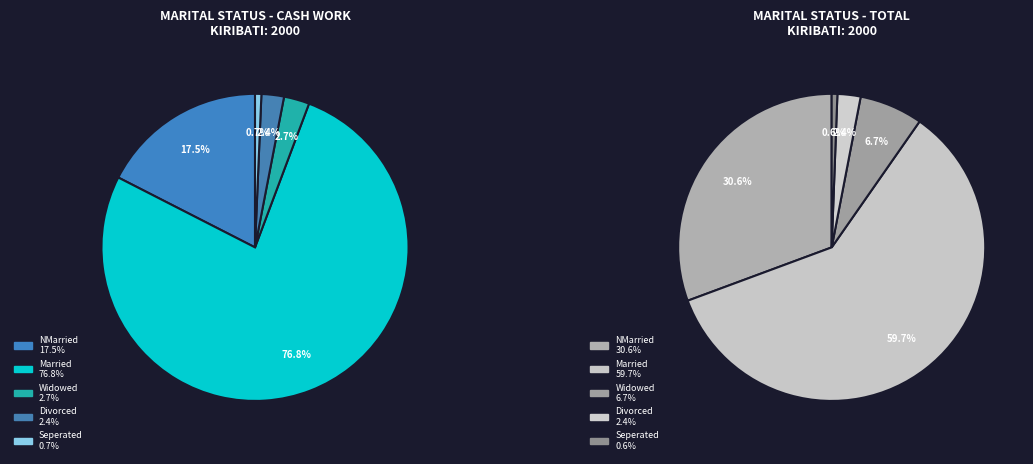

What portion of the pie excludes Seperated?

99.3%